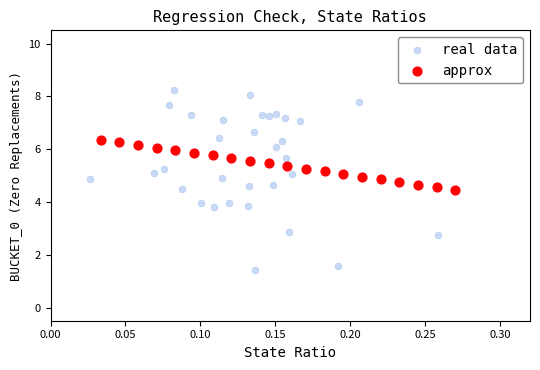

Which series reaches the minimum Y coordinate?

real data